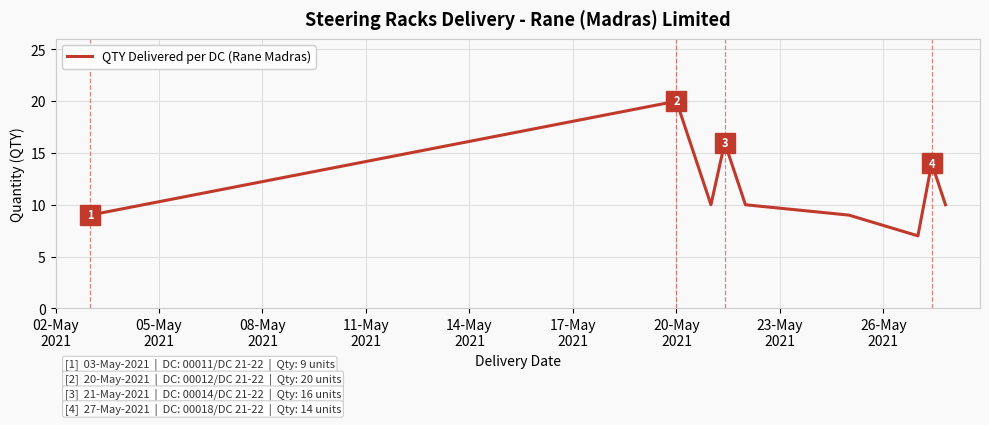

How many data points are above 10?

3